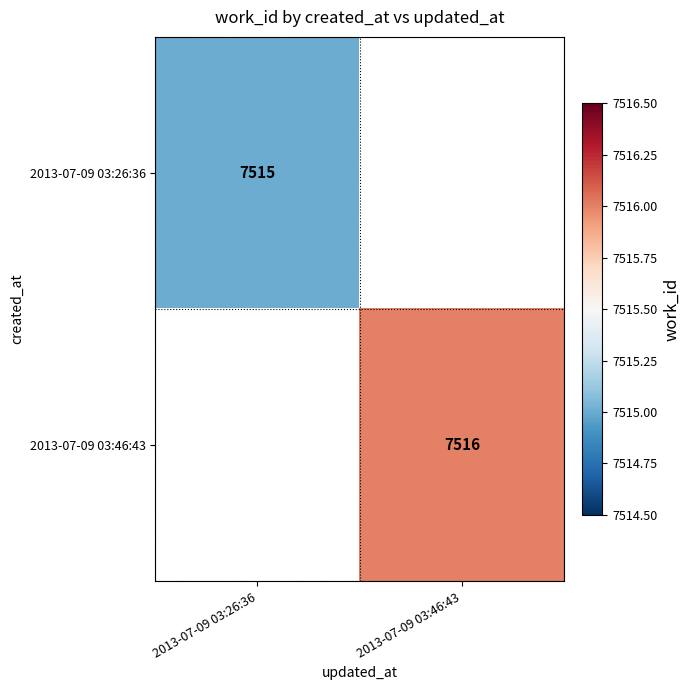

Is the value of 2013-07-09 03:26:36 at 2013-07-09 03:26:36 greater than the value of 2013-07-09 03:46:43 at 2013-07-09 03:46:43?

No